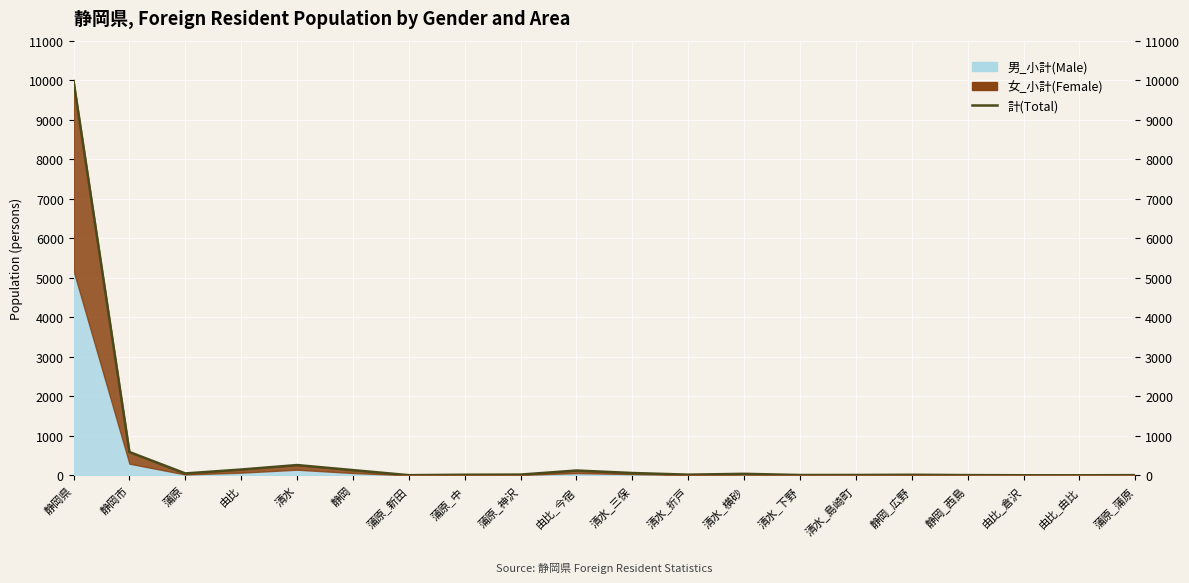

The value at 清水_下野 is 13. True or false?

False